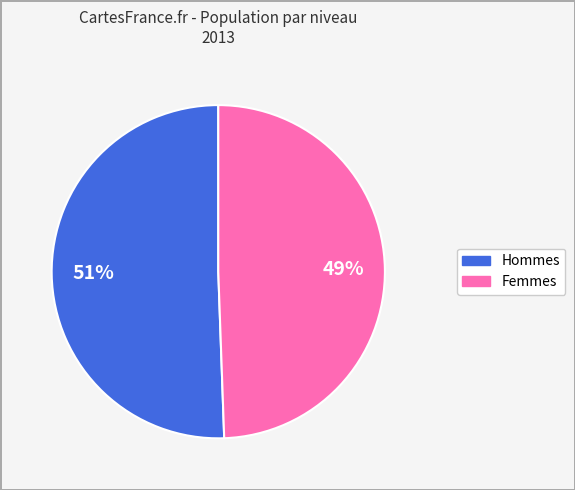

Count the number of slices in the pie.

2